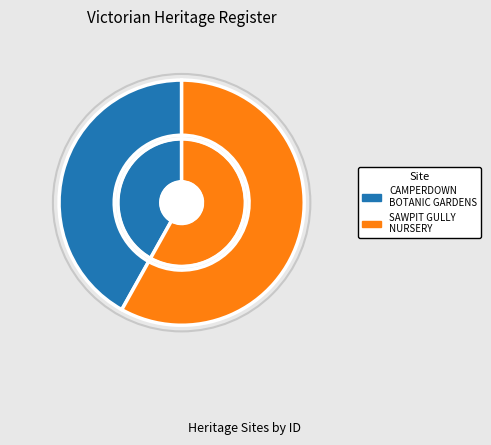

Rank the categories by value from highest to lowest.

SAWPIT GULLY NURSERY AND PLANTATION, CAMPERDOWN BOTANIC GARDENS AND ARBORETUM